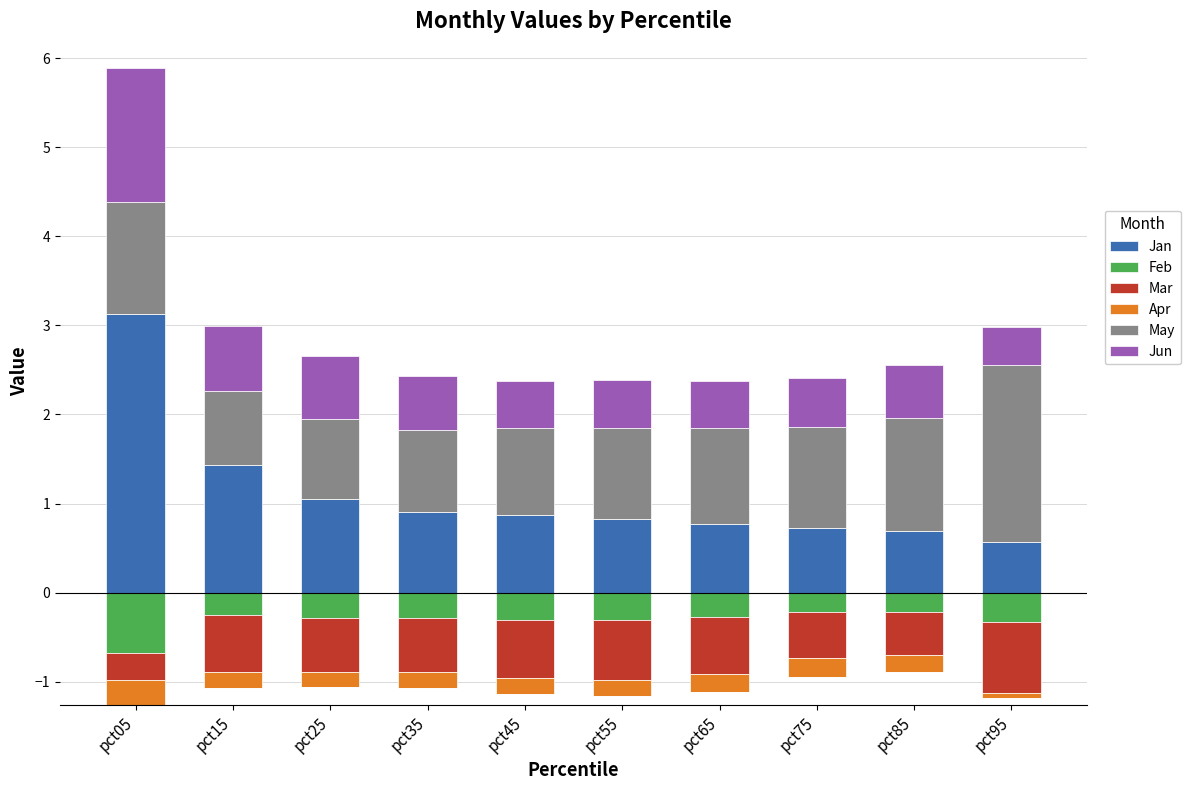

Is the value of Jan at pct15 greater than the value of Apr at pct75?

Yes